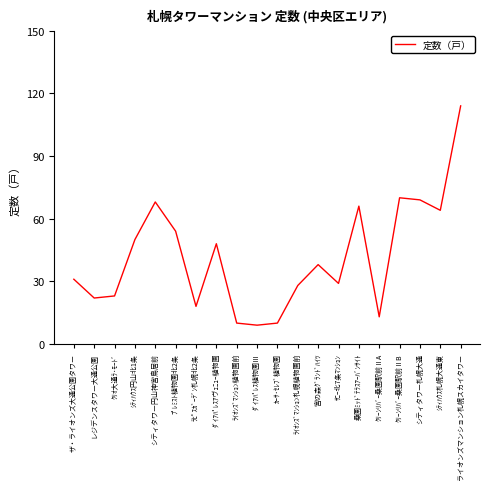

What is the change in value from ｸﾘｵ大通ﾗ･ﾓｰﾄﾞ to ﾌﾟﾚﾐｽﾄ植物園北2条?

+31